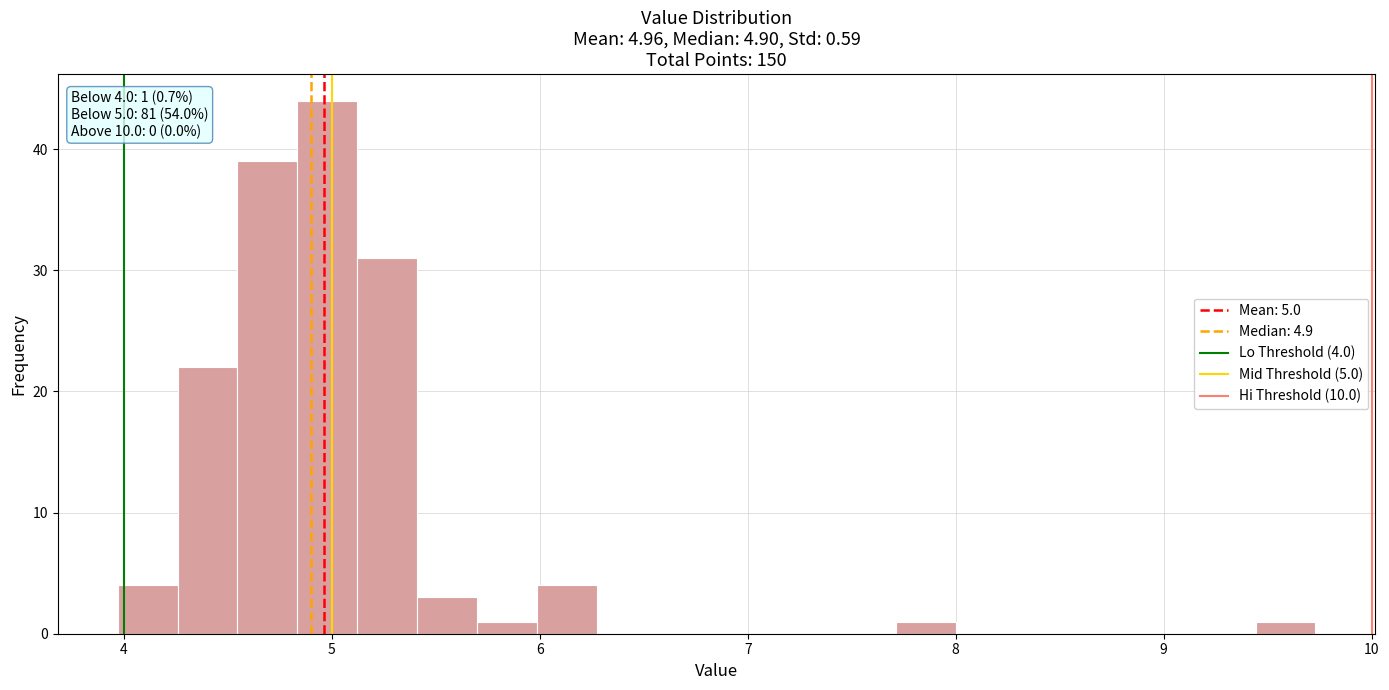

Read against the x-axis, roughly where is the centre of the tallest bar?

5.0